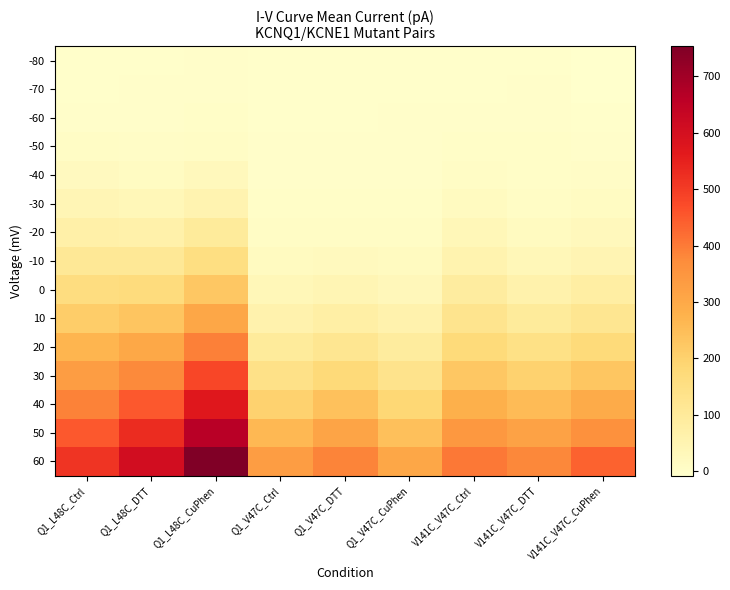

List the series in order of their peak value, lowest first.

-80, -70, -60, -50, -40, -30, -20, -10, 0, 10, 20, 30, 40, 50, 60